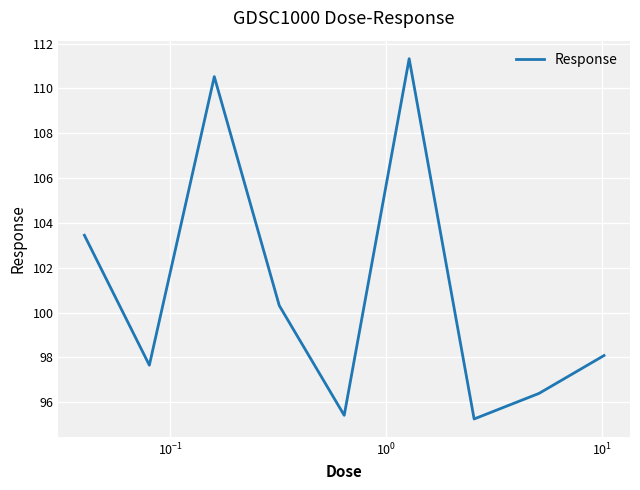

What is the minimum value shown in the chart?

95.3